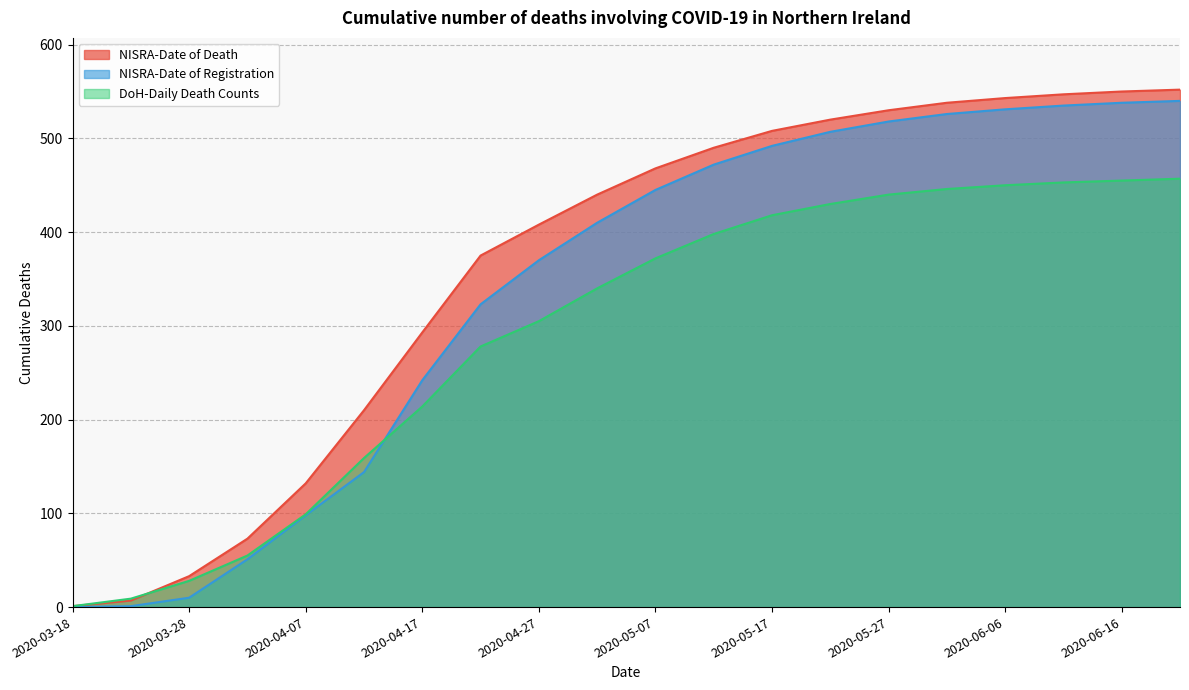

What is the label of the 9th point from the left?

2020-04-27